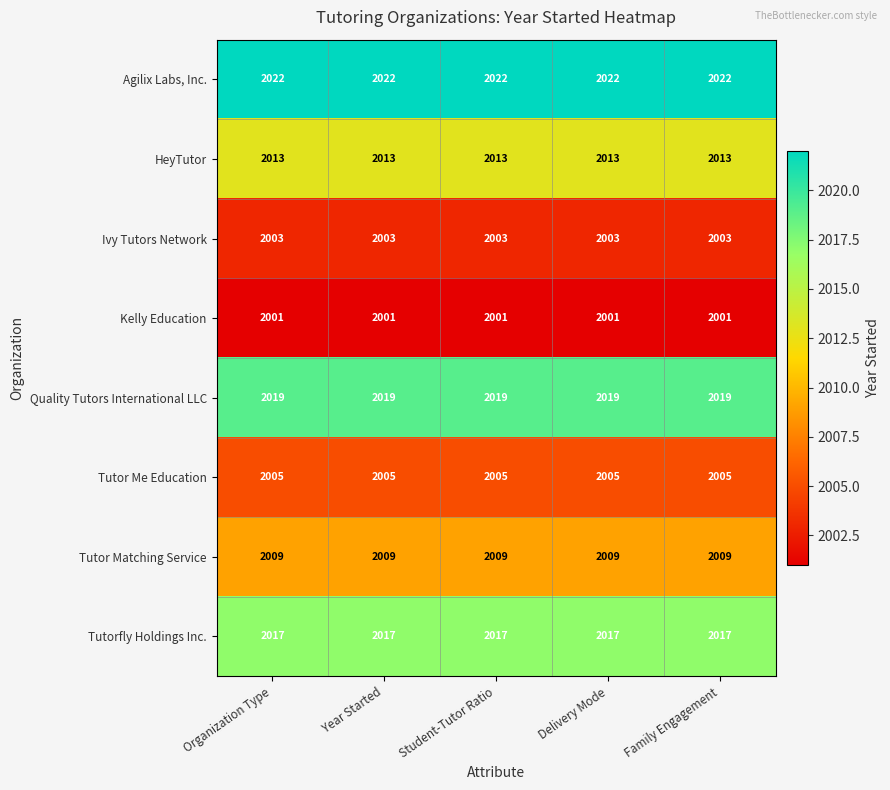

What is the maximum value for Quality Tutors International LLC?

2019